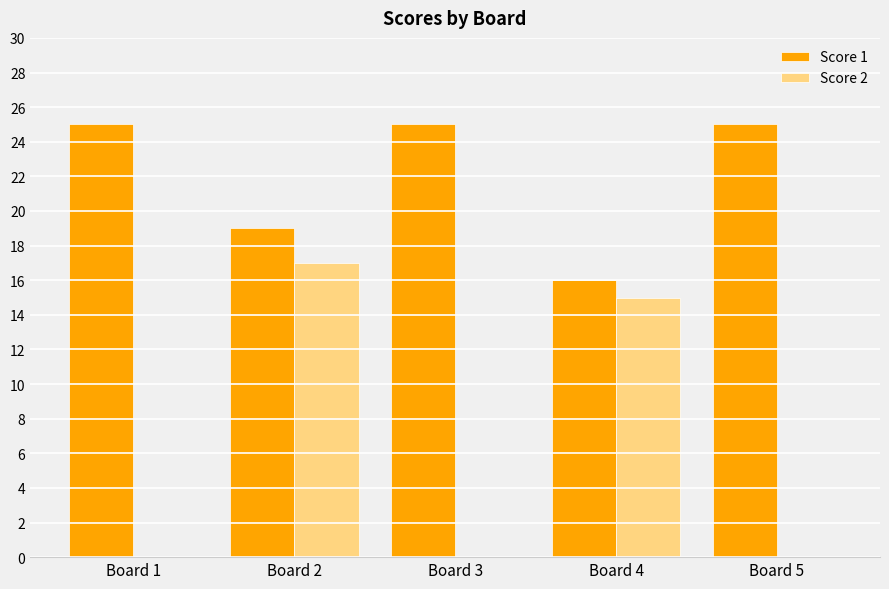

What is the sum of the Score 1 values at Board 4 and Board 1?

41